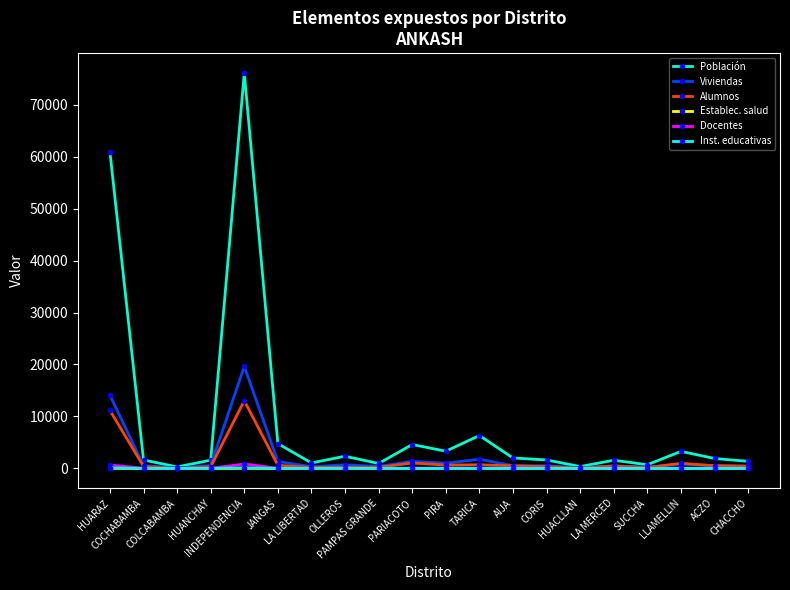

What position from the right is CORIS?

7